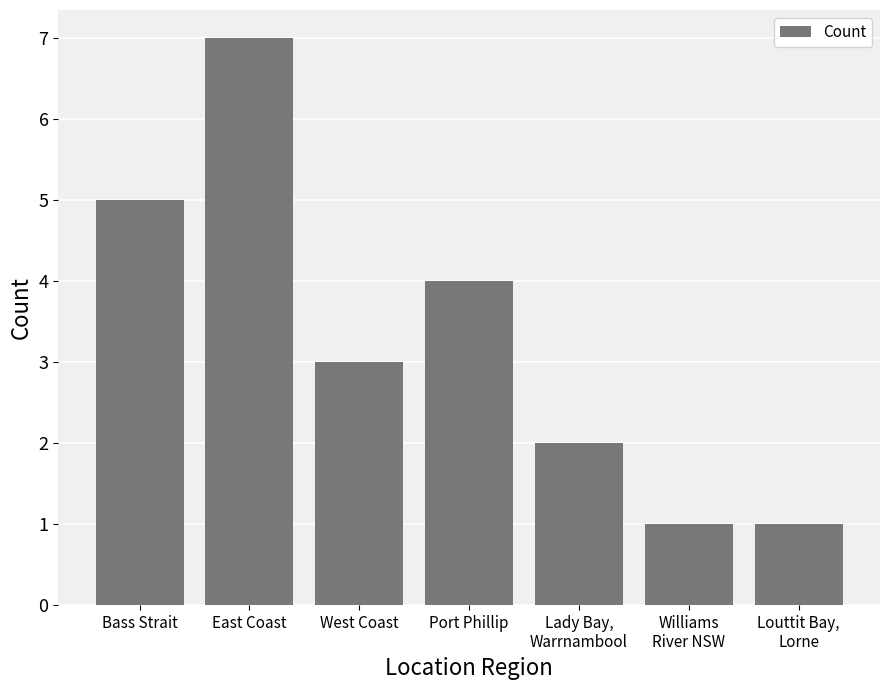

The chart shows a value of 2 at Williams
River NSW. True or false?

False